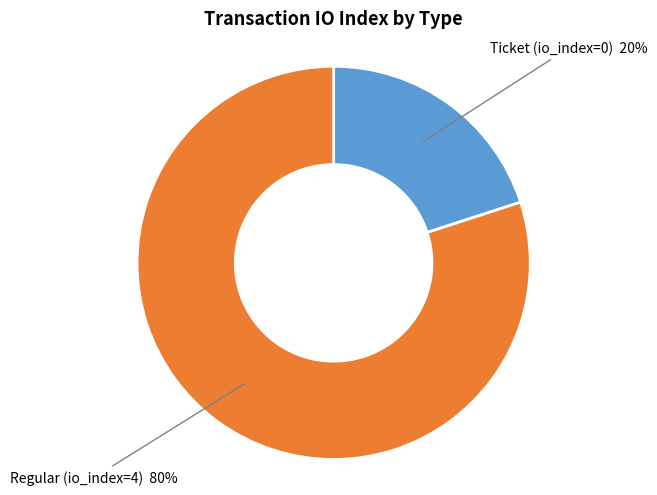

Is there any slice that represents more than half of the pie?

Yes